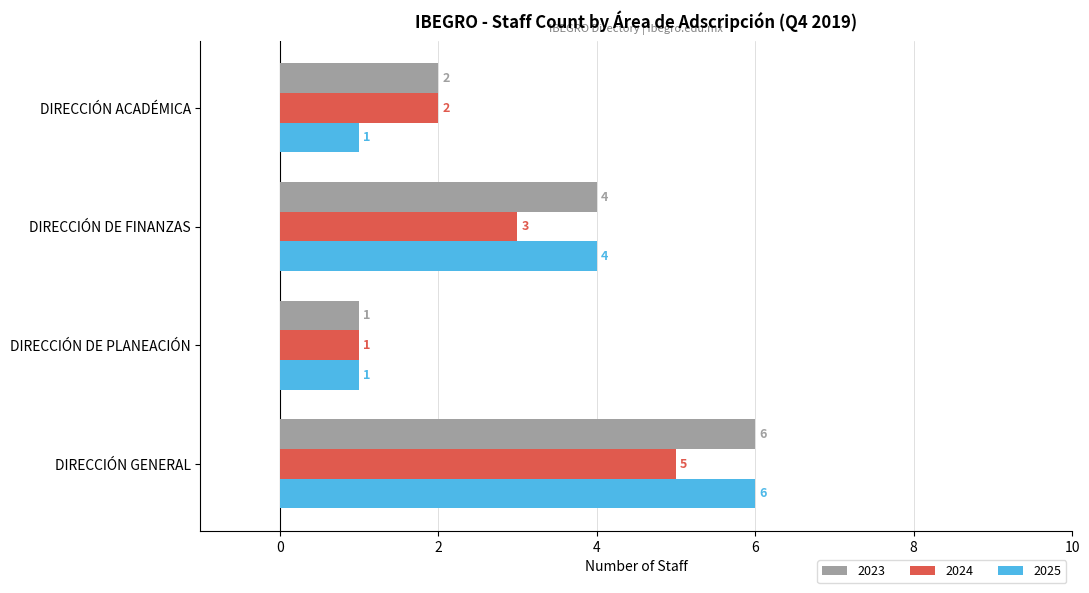

List the series in order of their overall mean, lowest first.

2024, 2025, 2023